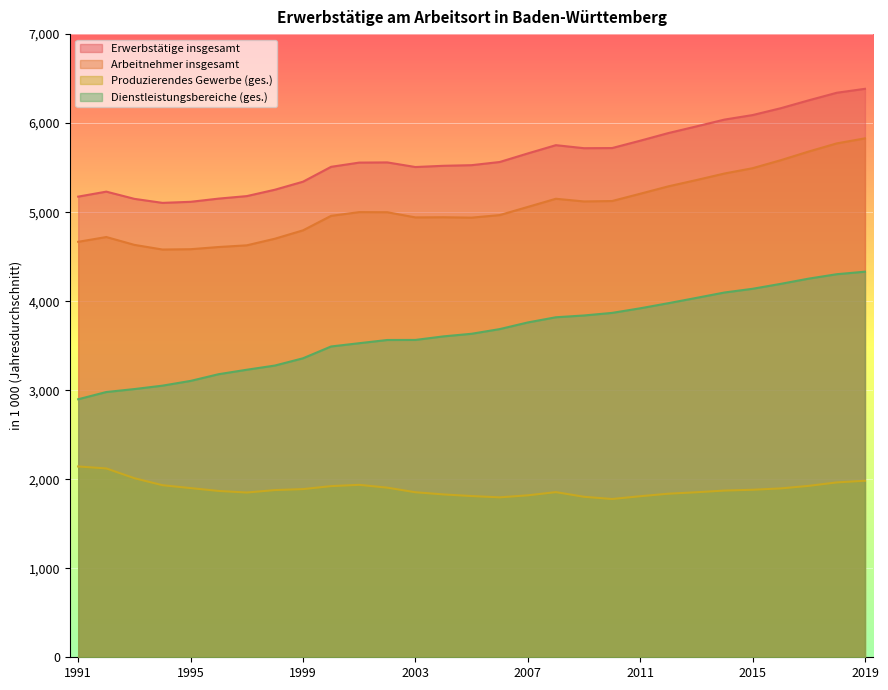

At which label is Erwerbstätige insgesamt closest to 5744?

2008